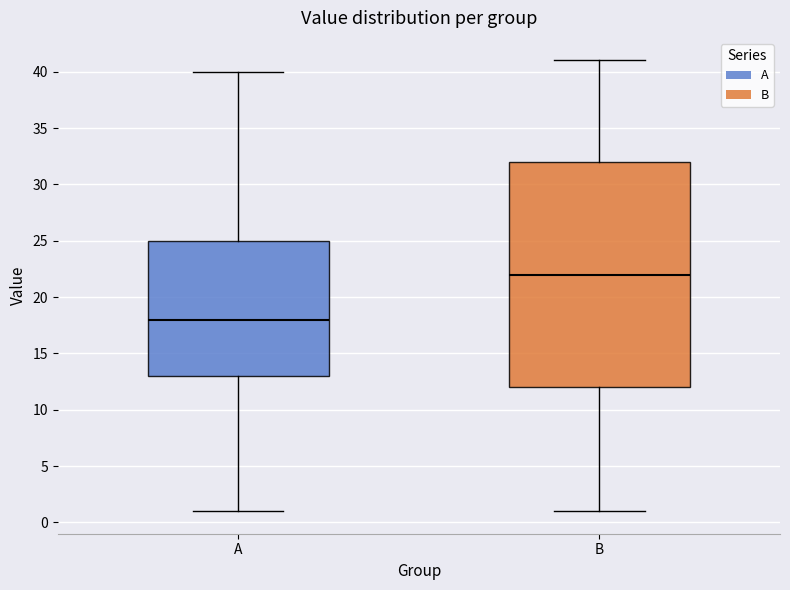

Reading left to right, transcribe this box plot: for each box, give where its median line is, the range the box spans, and where its two whiskers end, as read against the y-axis. The values are not printed on the chart, so give them approximately, as read against the axis.

A: median 18, box 13 to 25, whiskers 1 to 40
B: median 22, box 12 to 32, whiskers 1 to 41